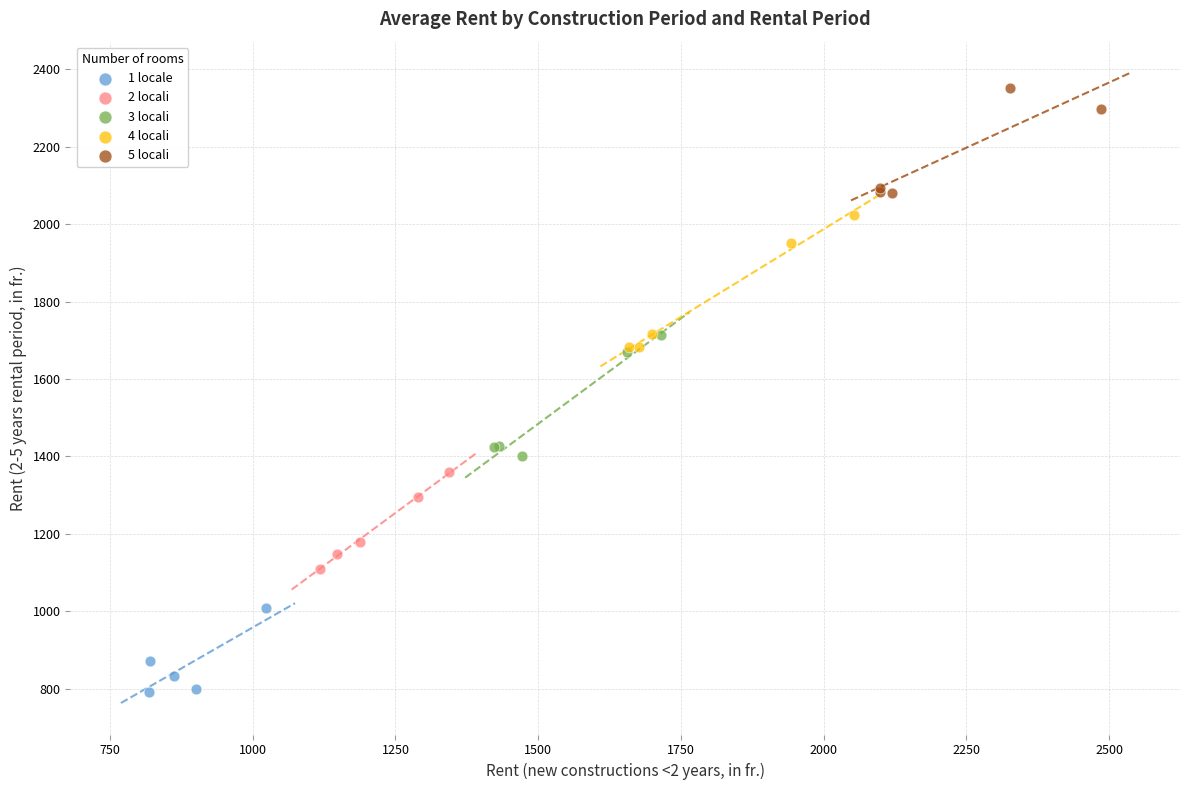

Which series contains the highest Y value?

5 locali